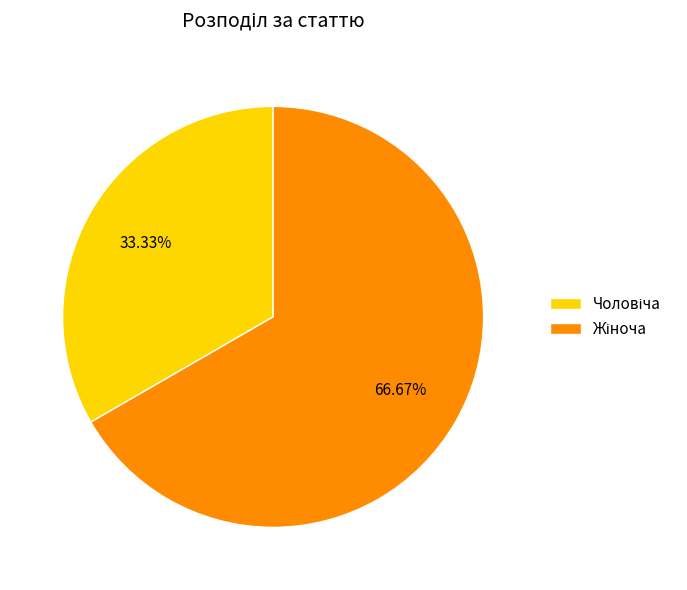

Is there a majority slice in this chart?

Yes